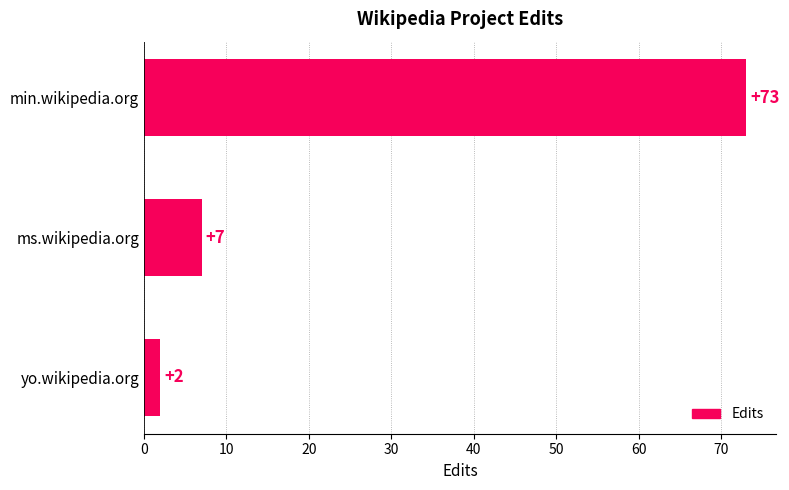

Reading top to bottom, list all the values displayed in this chart.

73	7	2